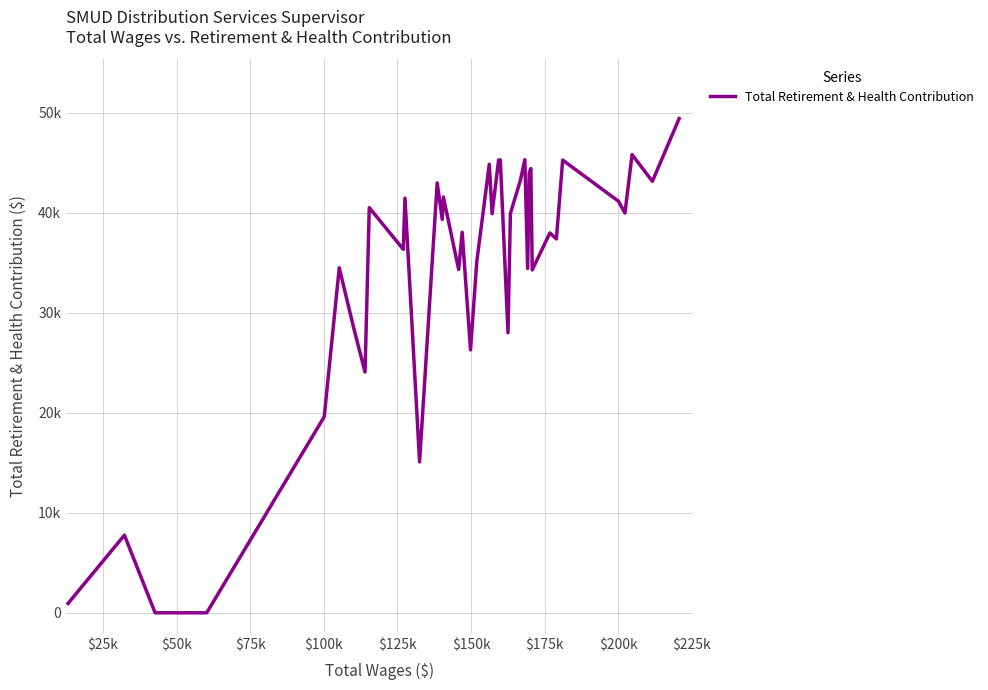

Reading right to left, transcribe all the data shown in this chart.

49400	43127	45797	39960	41142	45251	37374	37969	34274	44402	43997	34424	45289	43202	39922	27992	45264	45264	39893	44827	35077	26285	38028	34308	41560	39326	42973	15086	41448	36331	40496	24065	28534	34489	19592	0	0	7762	932